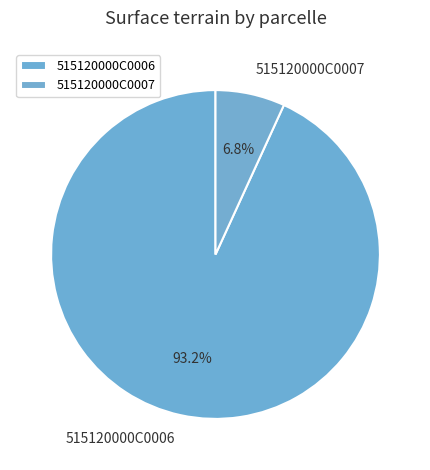

The 515120000C0007 slice represents 7% of the pie. True or false?

True